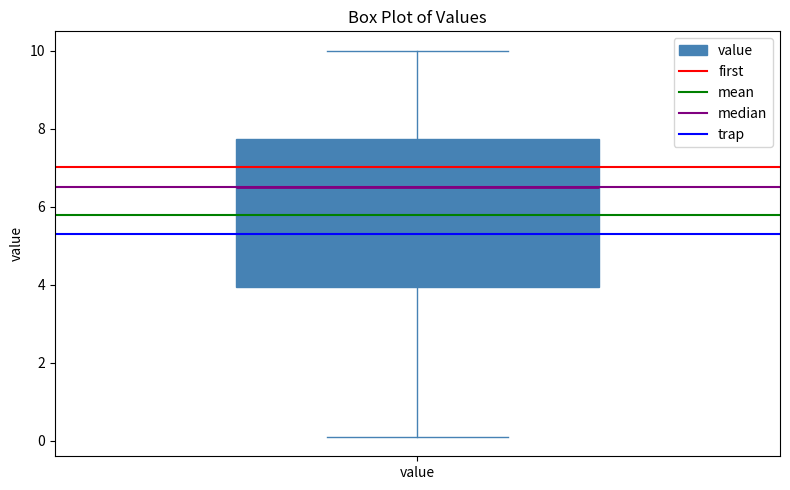

Transcribe this box plot: give where the median line is, the range the box spans, and where the two whiskers end, as read against the y-axis. The values are not printed on the chart, so give them approximately, as read against the axis.

median 6.6, box 4.0 to 7.8, whiskers 0.2 to 10.0